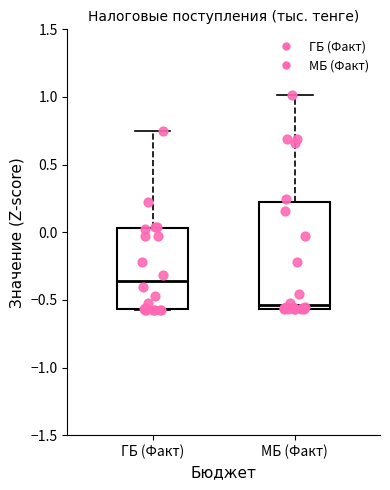

Reading left to right, read every box against the y-axis: the position of its median line, the range the box covers, and the ends of its whiskers. The values are not printed on the chart, so give them approximately, as read against the axis.

ГБ (Факт): median -0.35, box -0.55 to 0.05, whiskers -0.60 to 0.75
МБ (Факт): median -0.55 (just above the box's lower edge), box -0.55 to 0.25, whiskers -0.55 to 1.00